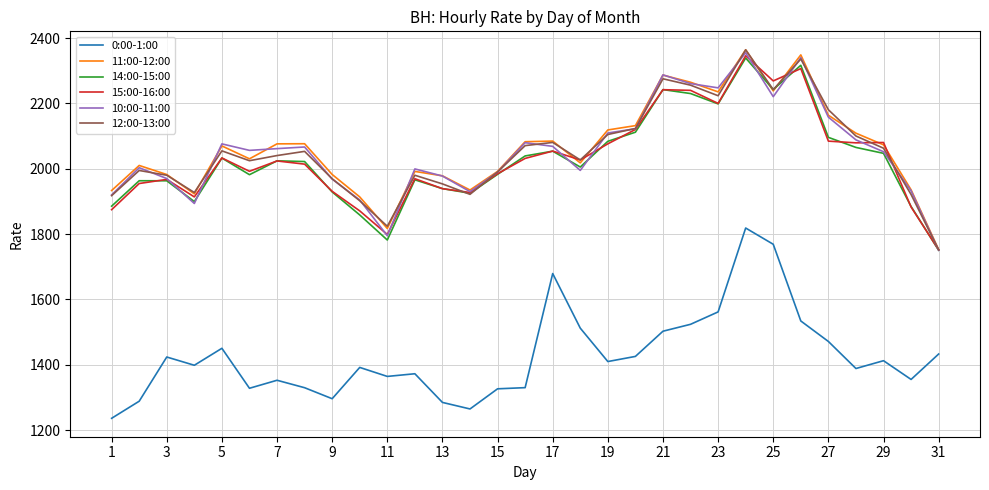

True or false: 10:00-11:00 and 0:00-1:00 cross at least once.

False